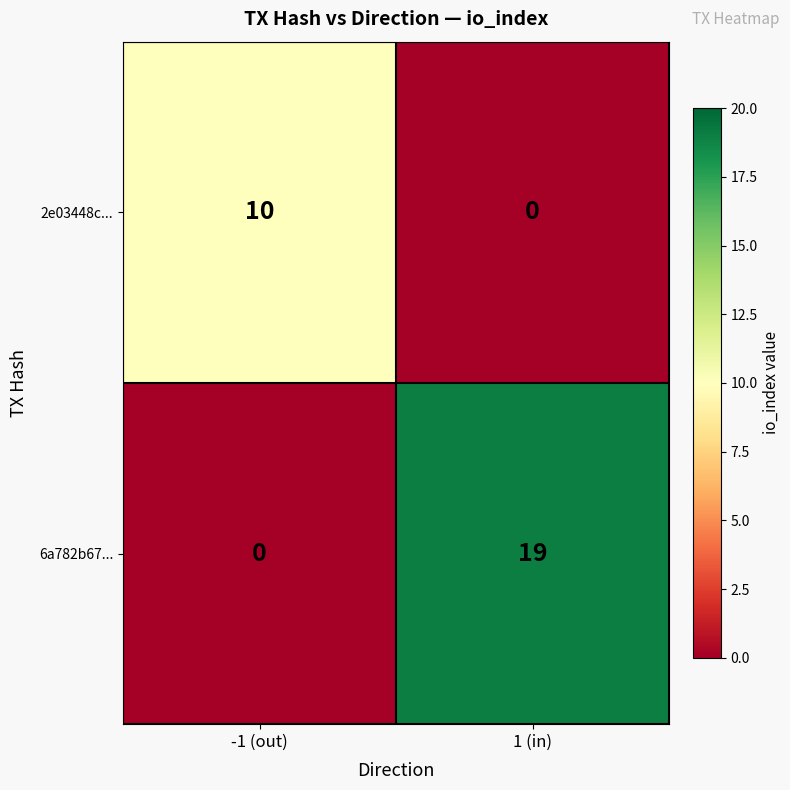

What is the average value of the 6a782b67... series?

10